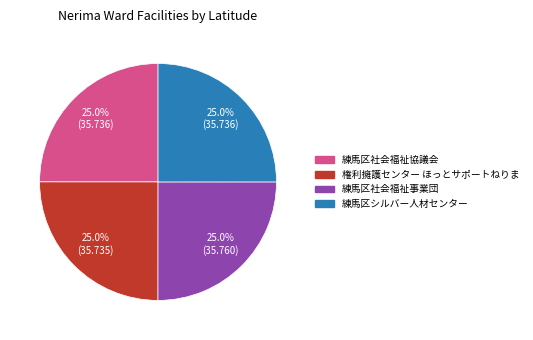

What percentage is the 練馬区シルバー人材センター slice, to the nearest percent?

25%